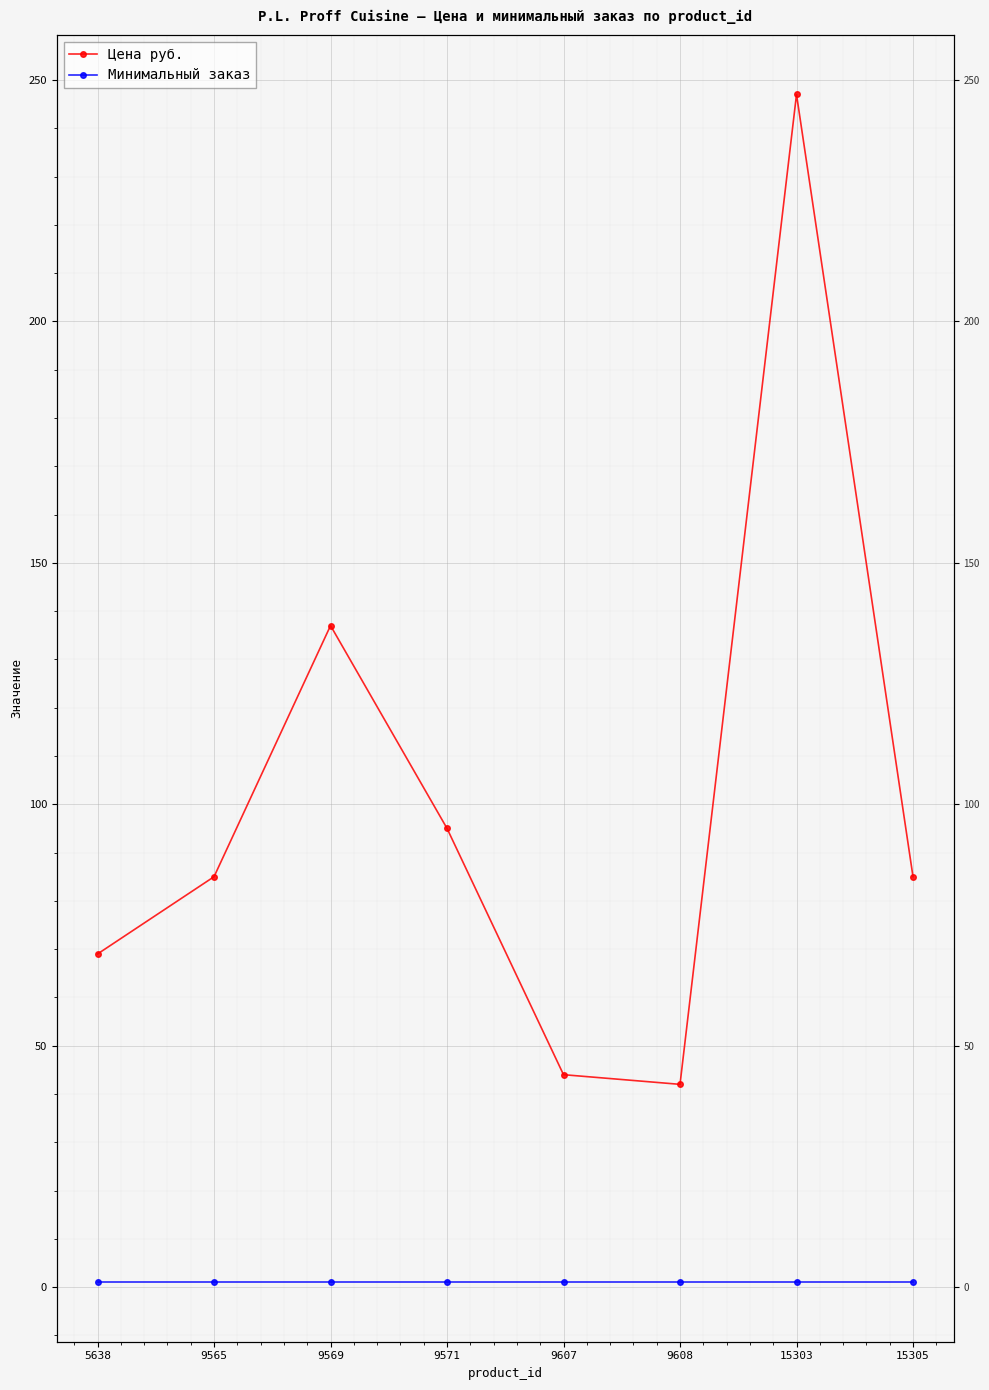

What is the average value of the Цена руб. series?

100